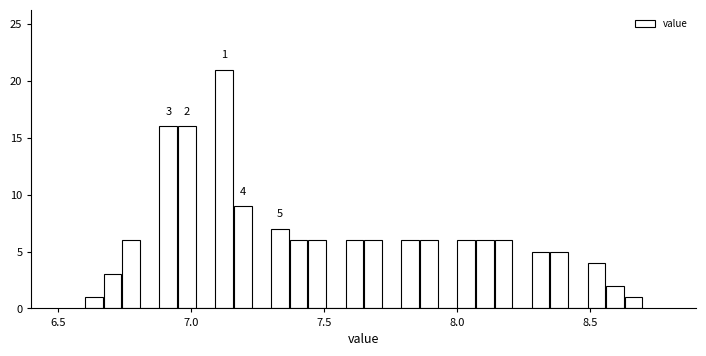

Around what value on the x-axis is the tallest bar? Give the approximate position of its centre, as read against the axis.

7.15